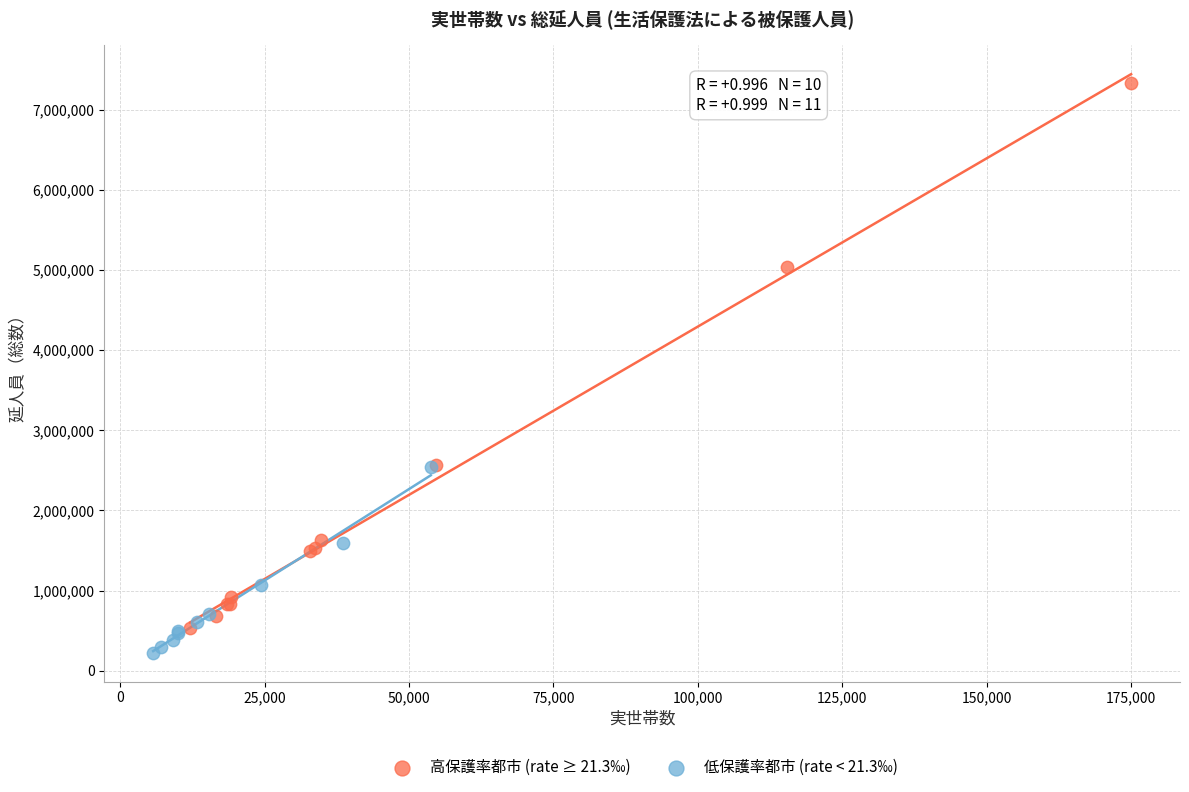

Which series has the widest spread of Y values?

高保護率都市 (rate ≥ 21.3‰)